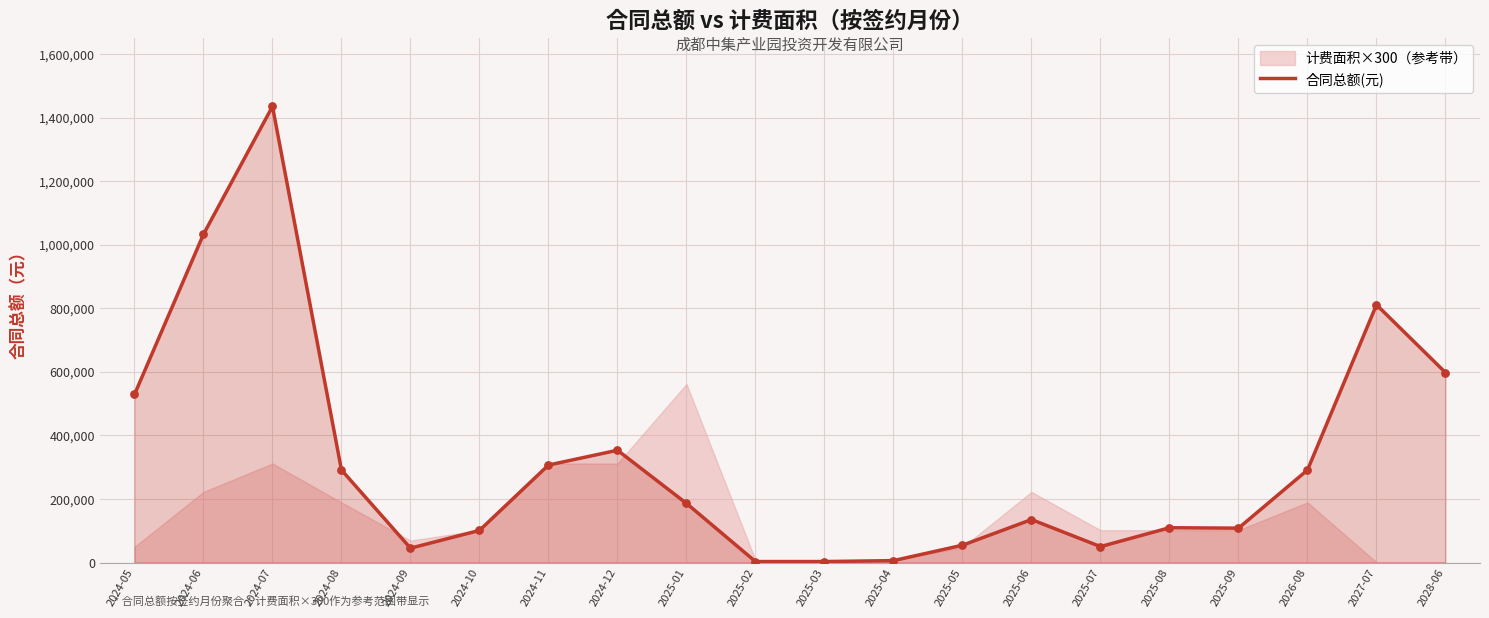

What is the ratio of the value at 2024-06 to the value at 2024-05?

2.0